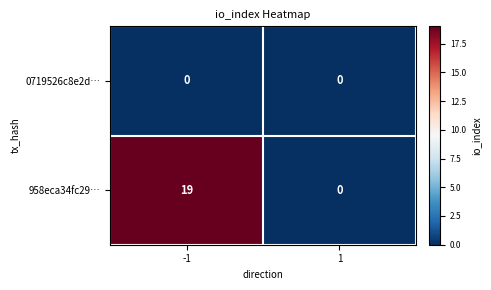

What is the difference between the 958eca34fc29… values at -1 and 1?

19